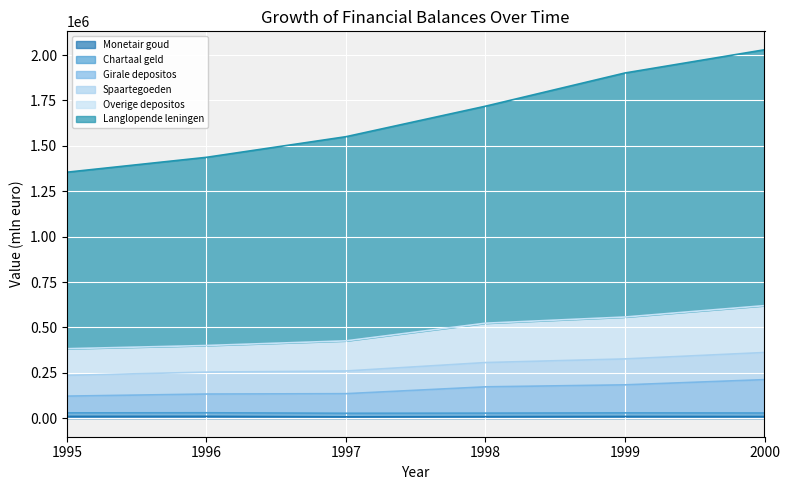

True or false: Spaartegoeden and Overige depositos cross at least once.

False